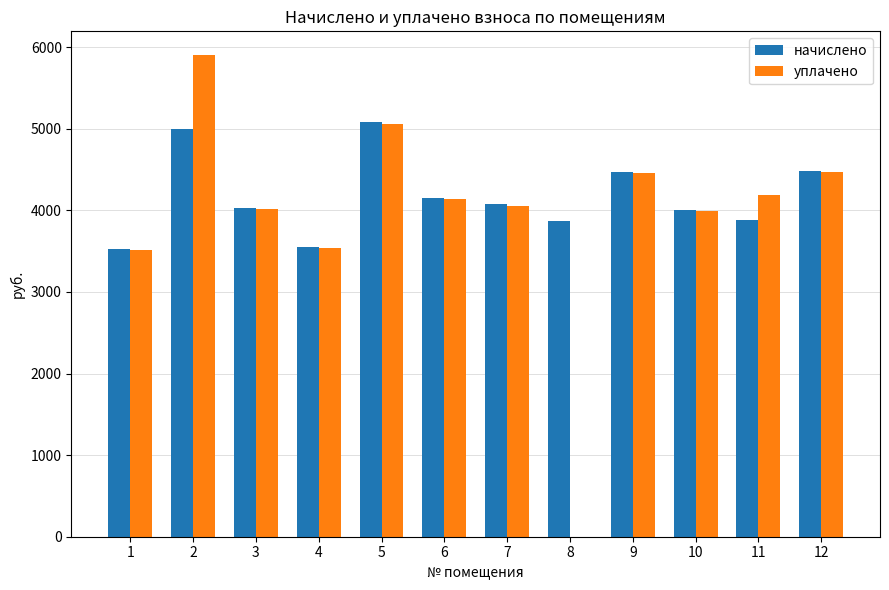

What is the maximum value shown in the chart?

5900.0